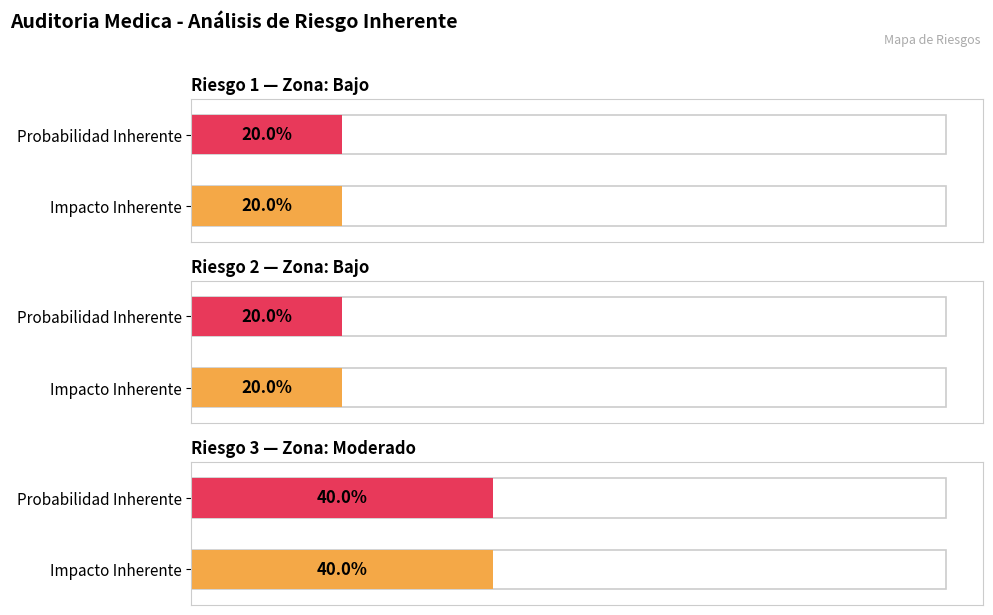

At which label does Probabilidad Inherente reach its minimum?

Riesgo 1